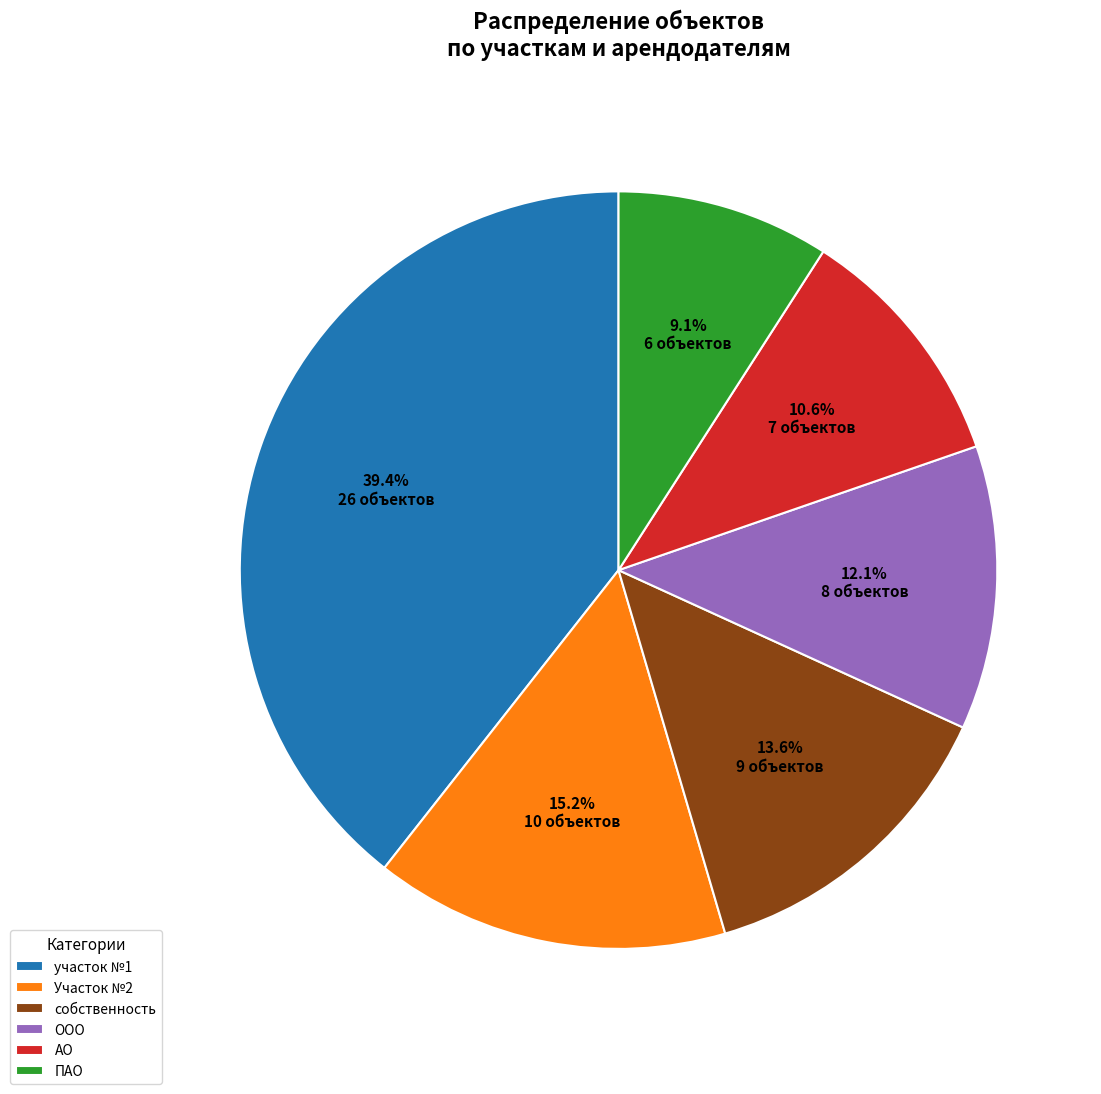

Which has a higher value, ПАО or Участок №2?

Участок №2